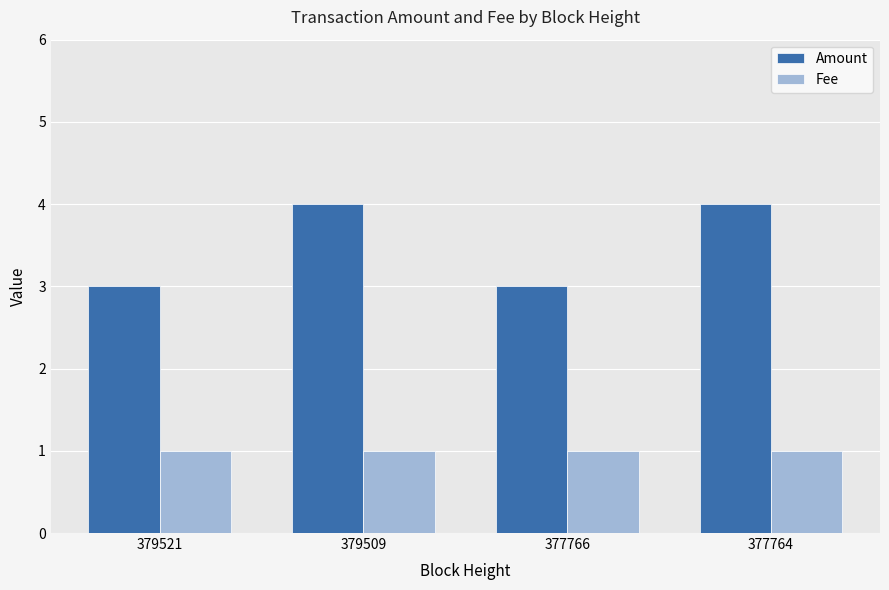

What is the difference between the second highest and minimum values in the Amount series?

1